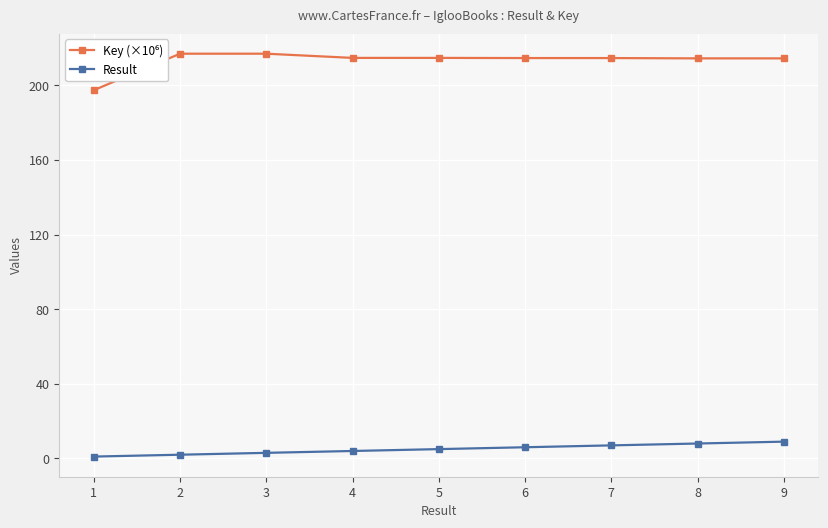

The Result series shows 3.0 at 3. True or false?

True